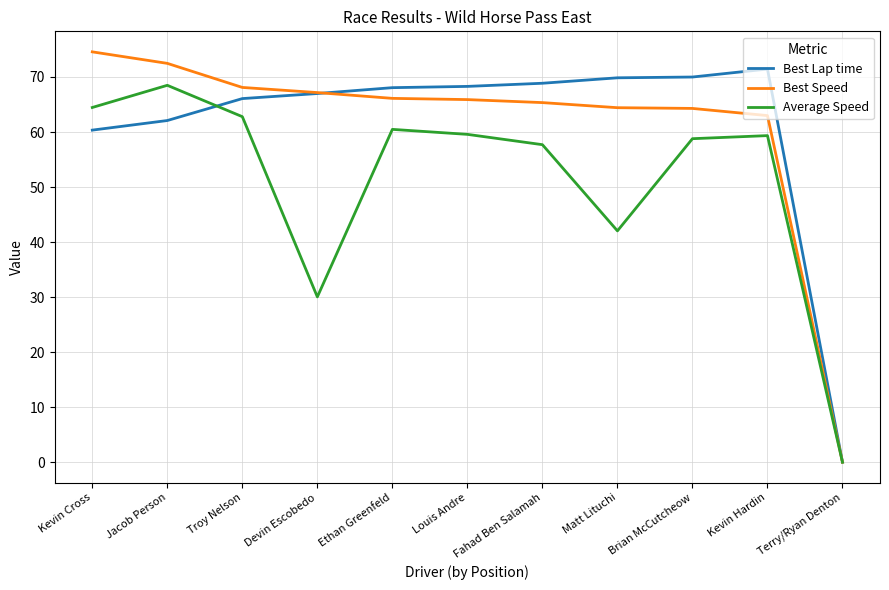

At which category does Average Speed reach its first local peak?

Jacob Person